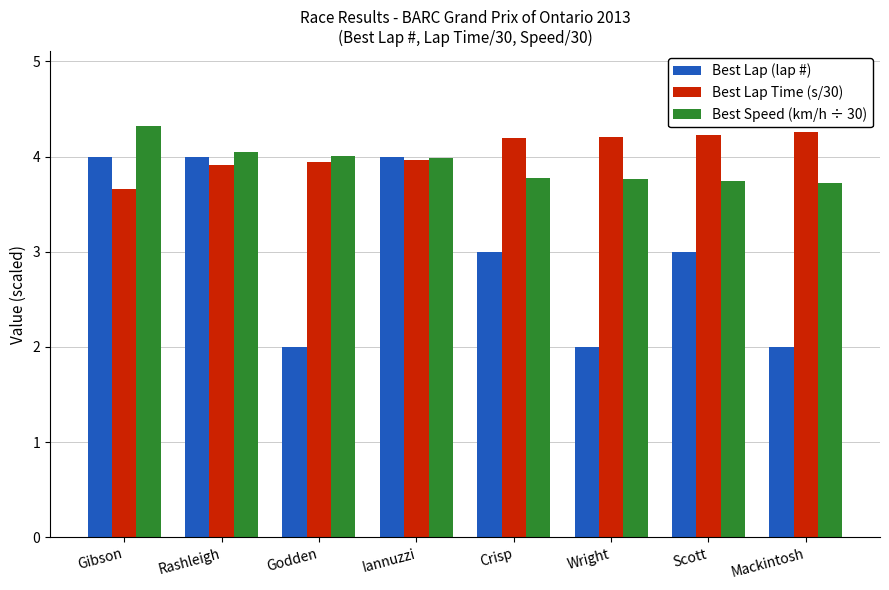

Is the value of Best Lap (lap #) at Crisp greater than the value of Best Lap Time (s/30) at Rashleigh?

No